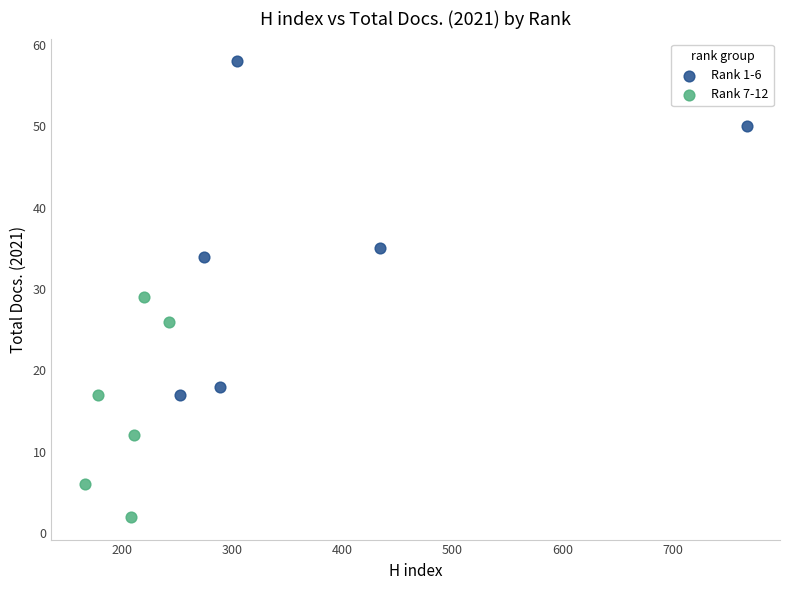

Which series contains the highest Y value?

Rank 1-6